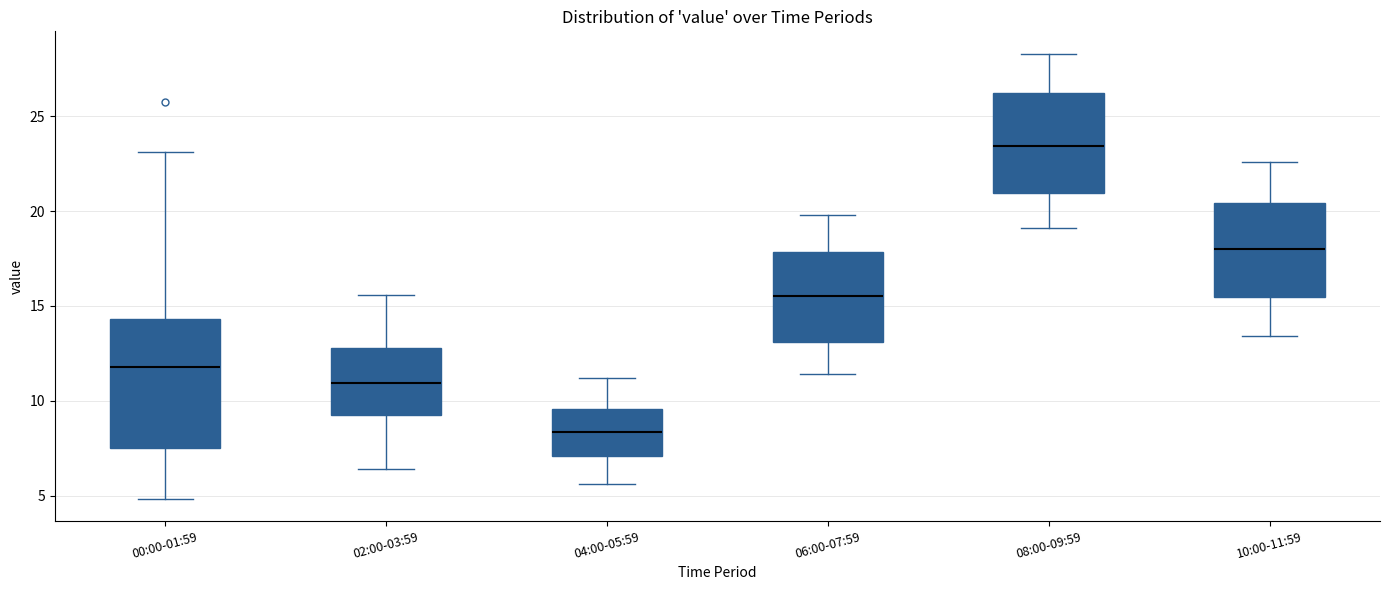

Comparing the boxes themselves (not the whiskers), which one is the tallest?

00:00-01:59